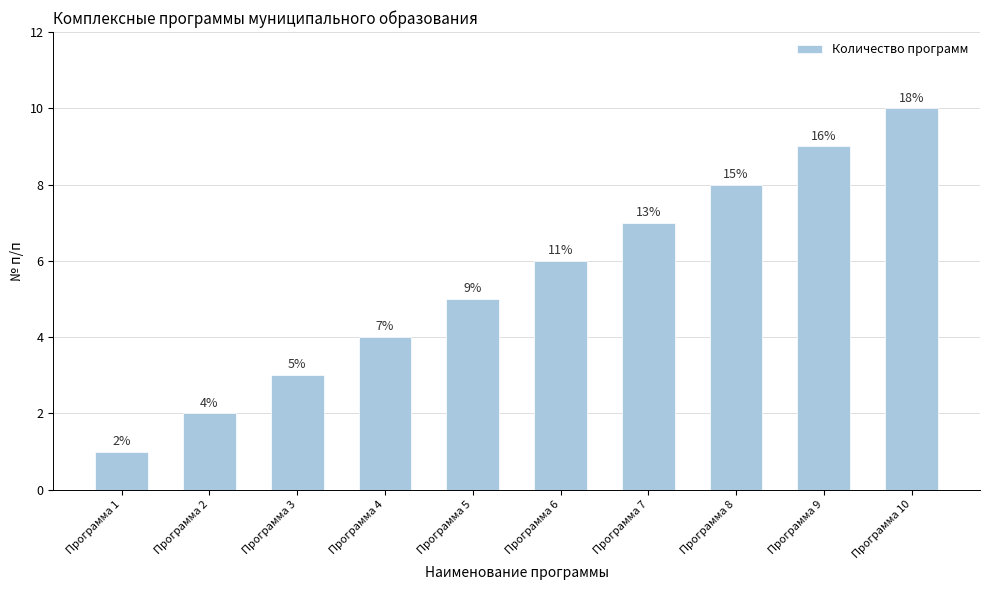

Does the chart contain any negative values?

No